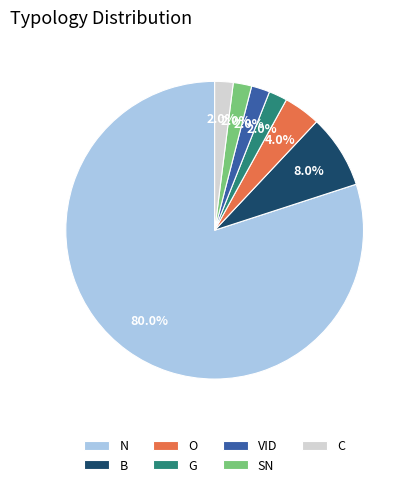

To the nearest percent, what is the average slice percentage?

14%